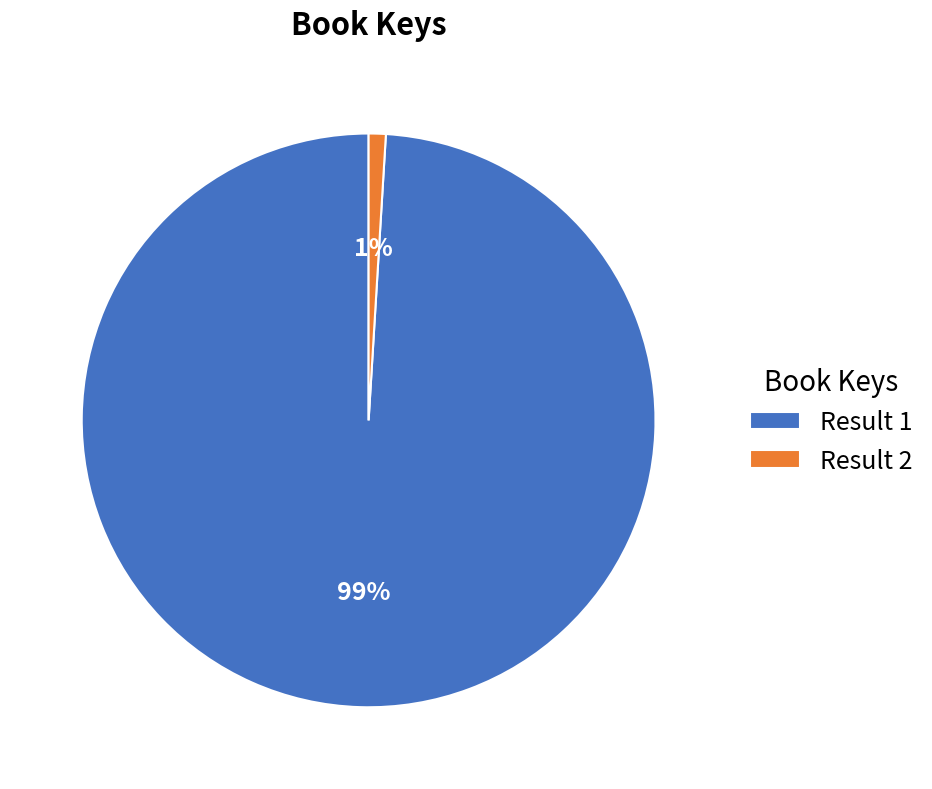

Is there a majority slice in this chart?

Yes